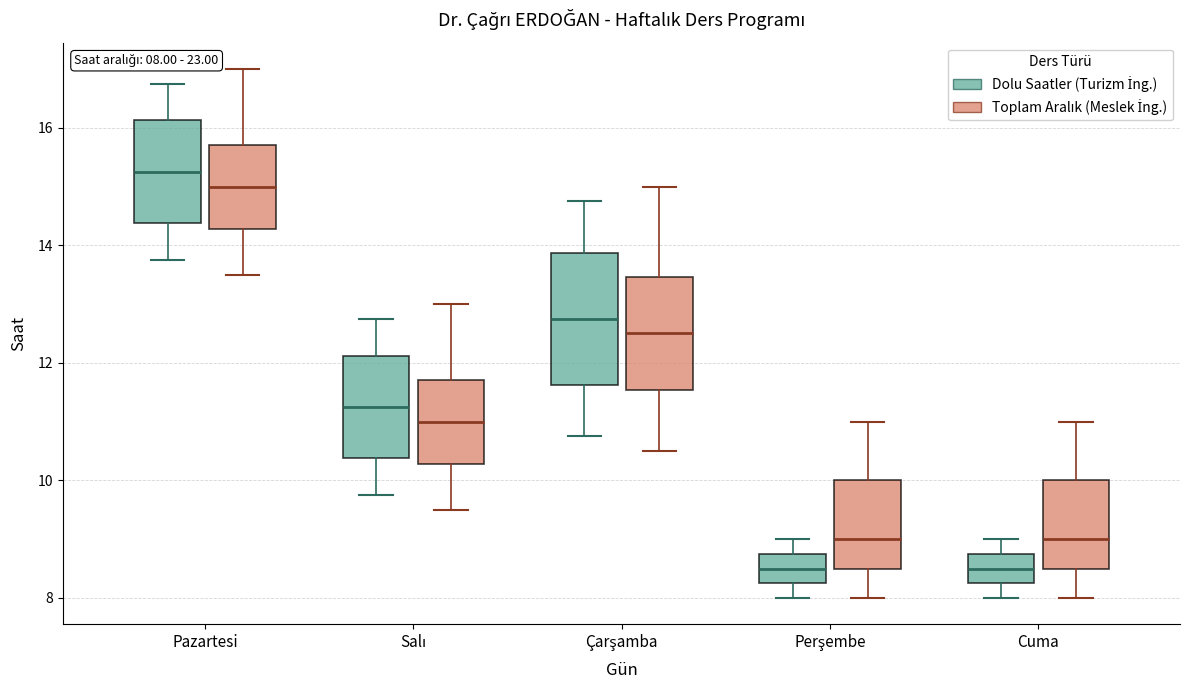

Which box is the tallest, from its lower edge to its upper edge?

Çarşamba (Dolu Saatler (Turizm İng.))